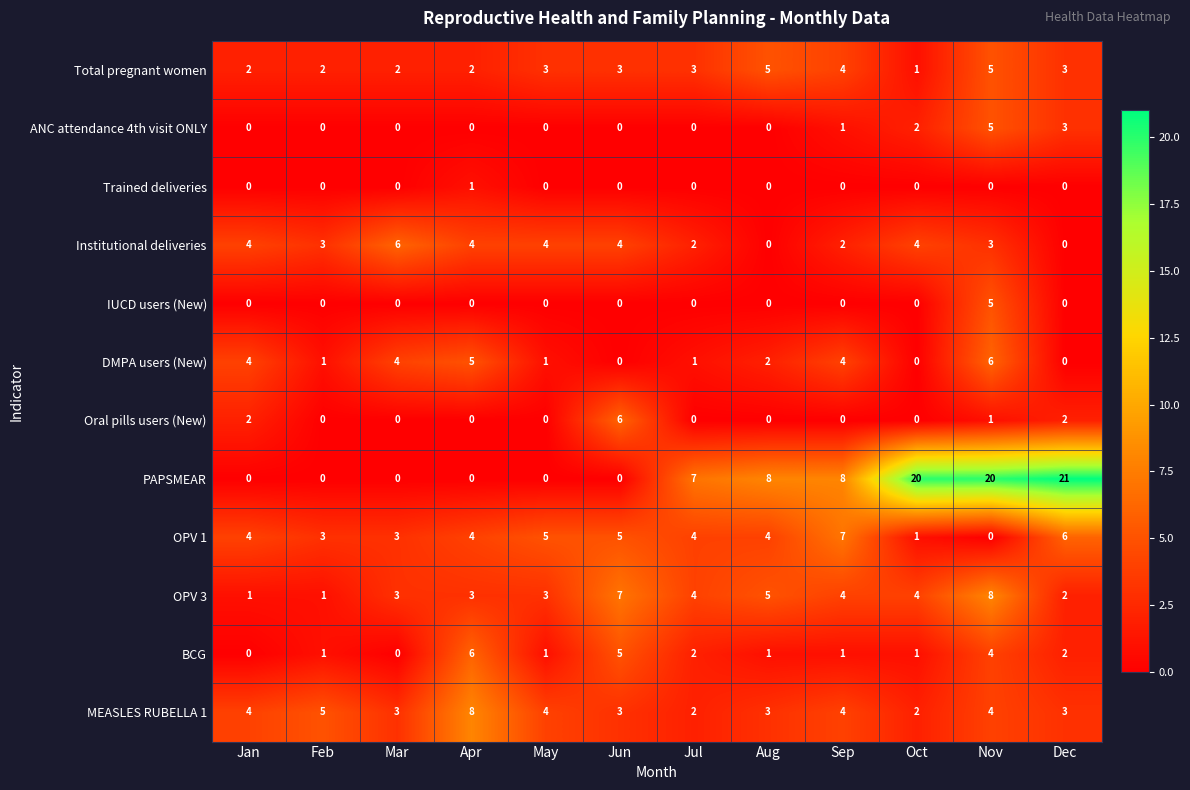

Which series changed the most between Jul and Dec?

PAPSMEAR